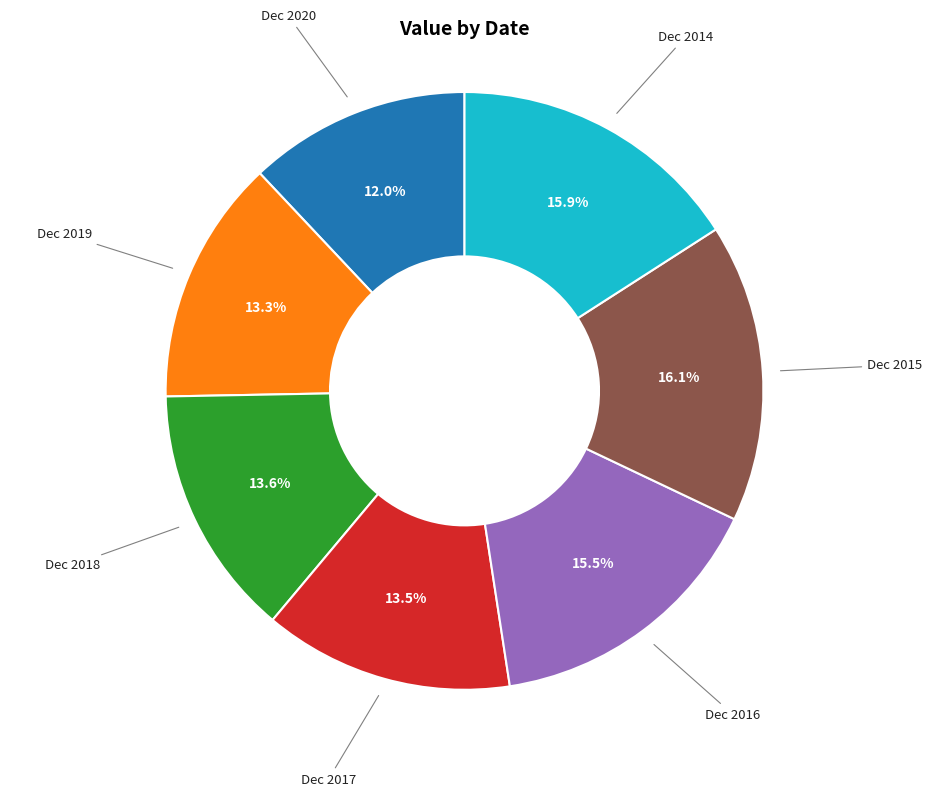

Does any single category account for the majority?

No